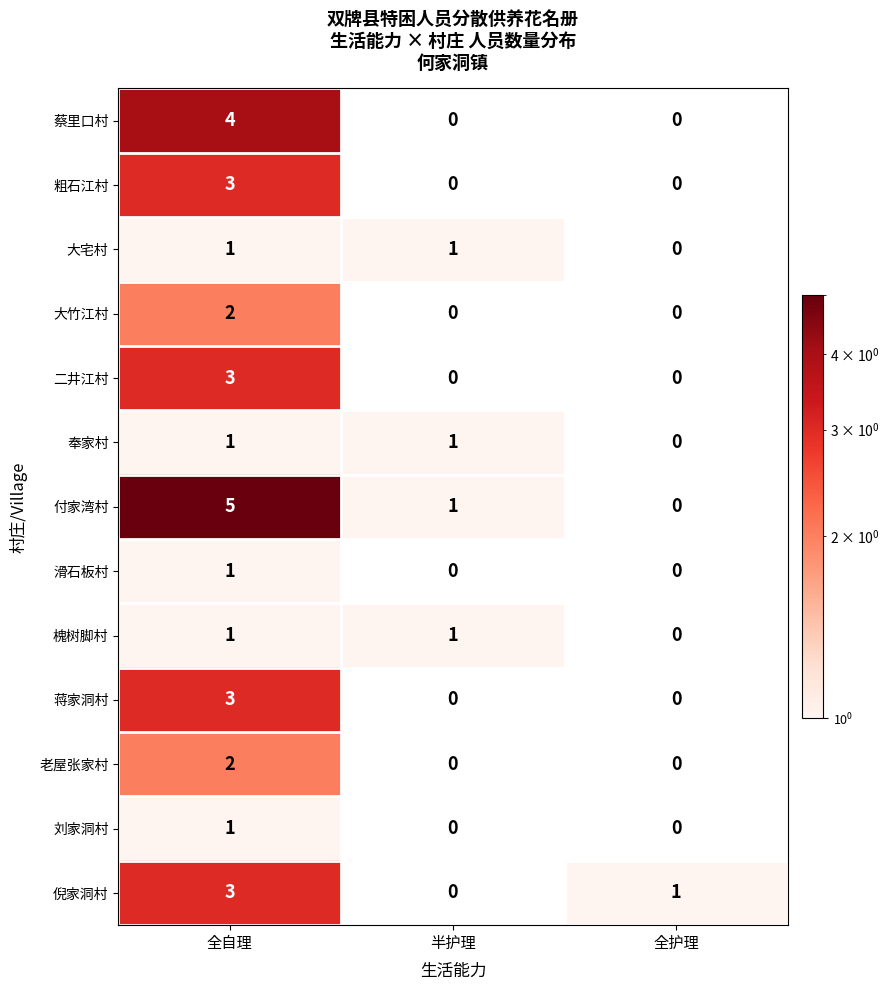

What is the difference between the highest and lowest values at 全自理?

4